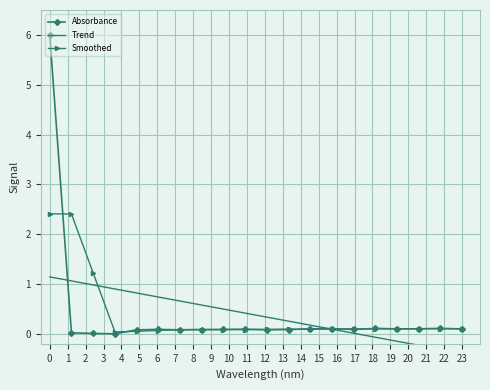

Which series ends up on top after the final intersection of Smoothed and Trend?

Smoothed